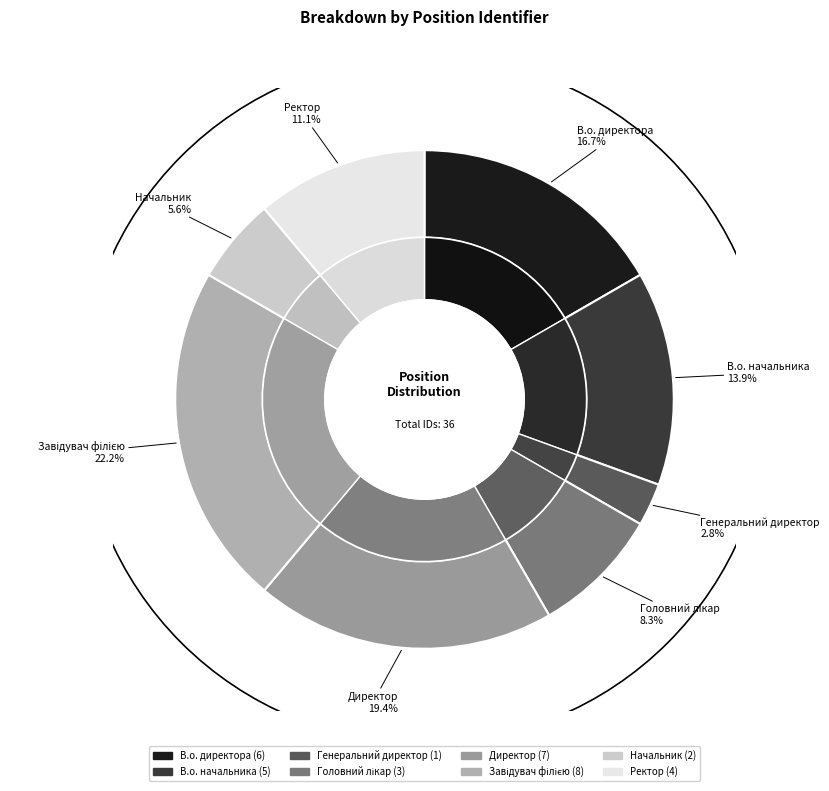

Is Завідувач філією the majority of the pie?

No